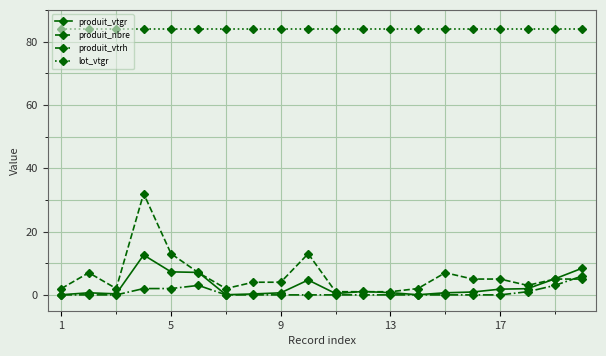

True or false: produit_vtgr and lot_vtgr intersect in this chart.

False